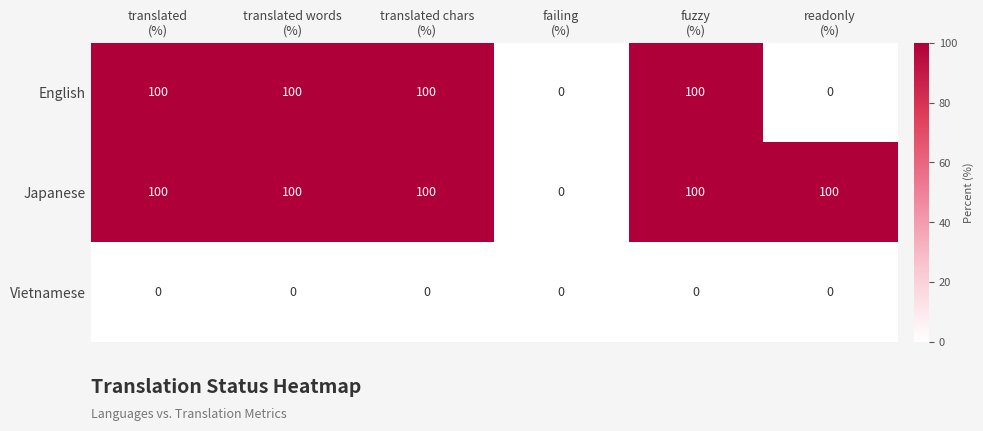

List the series in order of their overall mean, lowest first.

Vietnamese, English, Japanese